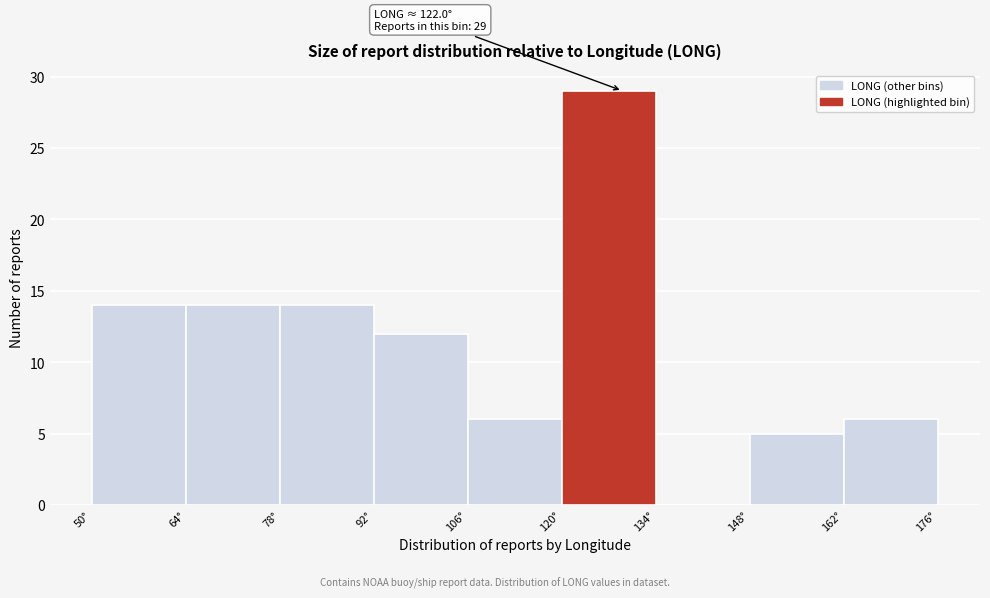

Over which range of the x-axis is the bar tallest?

120 to 134